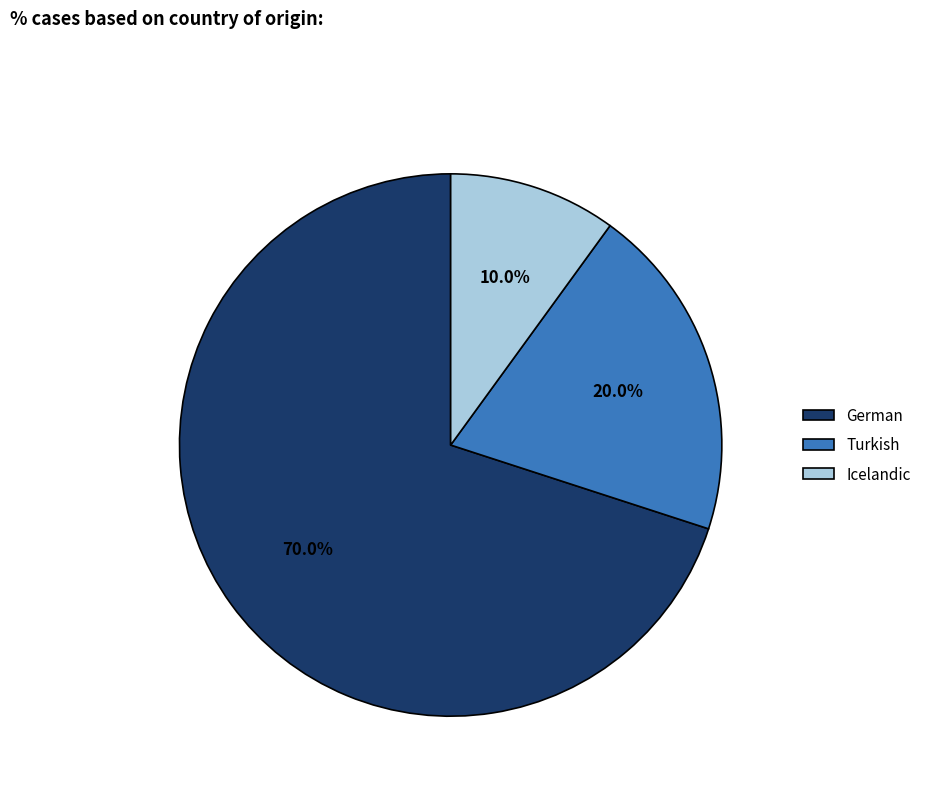

What percentage is the German slice, to the nearest percent?

70%